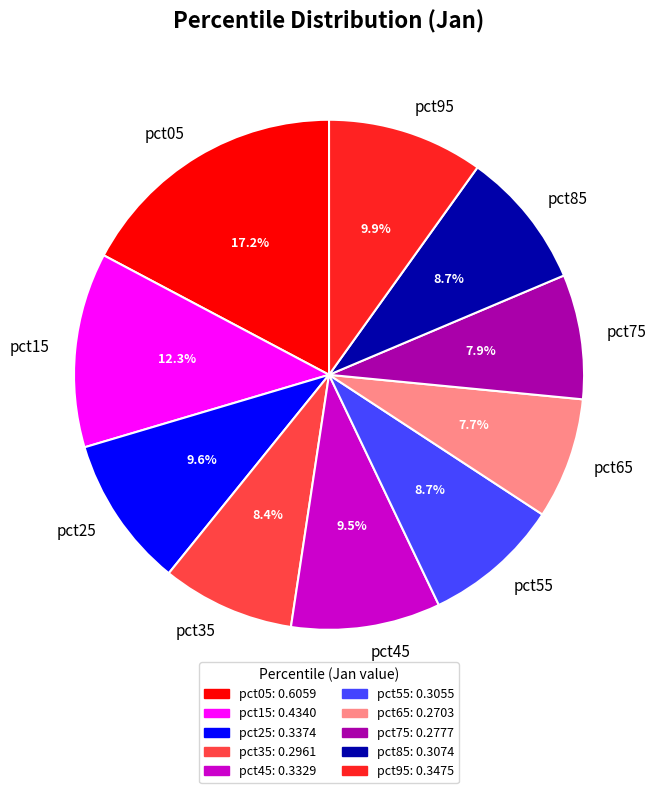

True or false: pct15 accounts for 5% of the total.

False